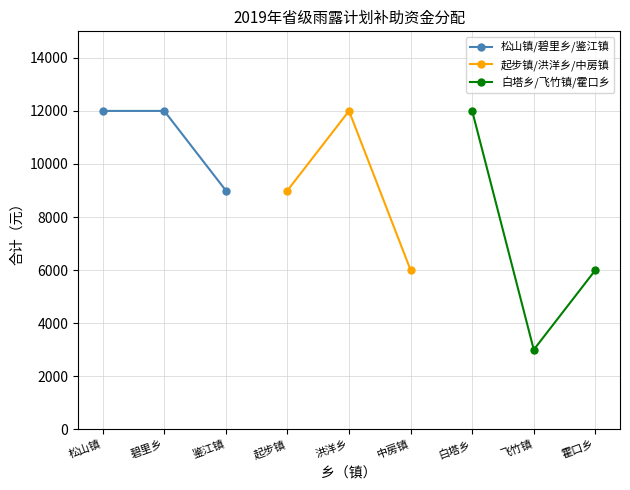

Is this an area chart (filled region under the line)?

No